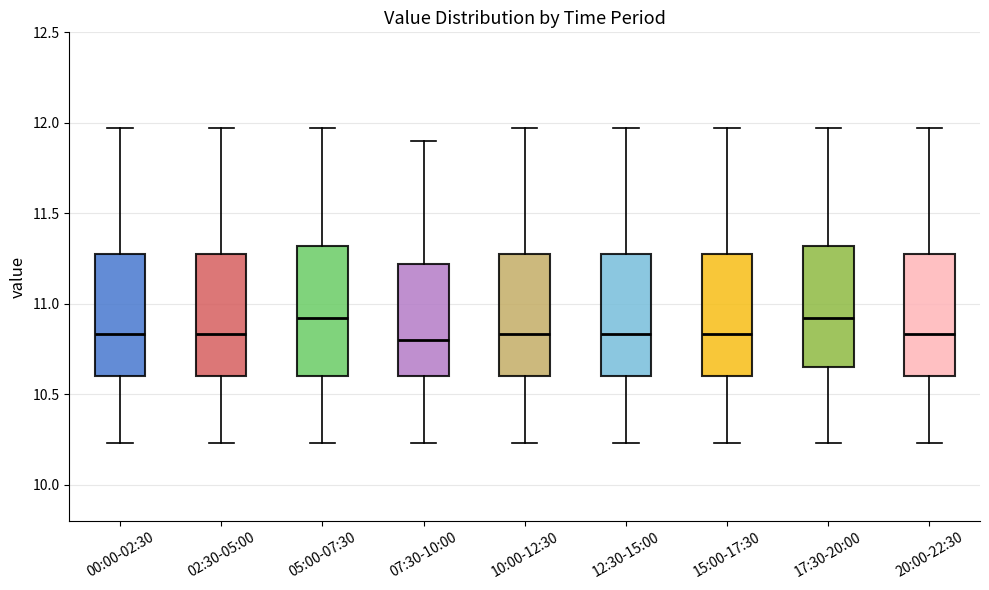

Where does the median line of the box for 20:00-22:30 sit on the y-axis? The values are not printed on the chart, so give them approximately, as read against the axis.

10.85